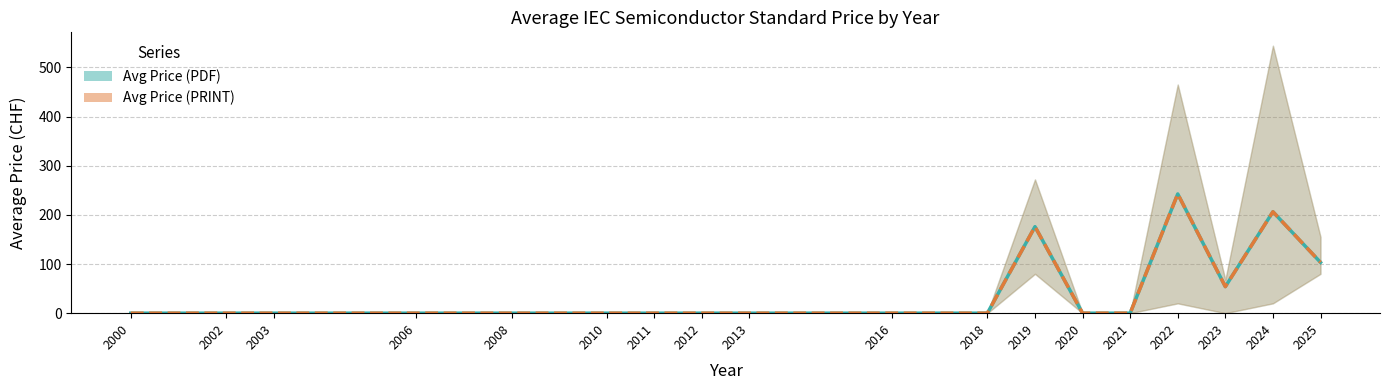

At which category is the sum across all series the highest?

2022